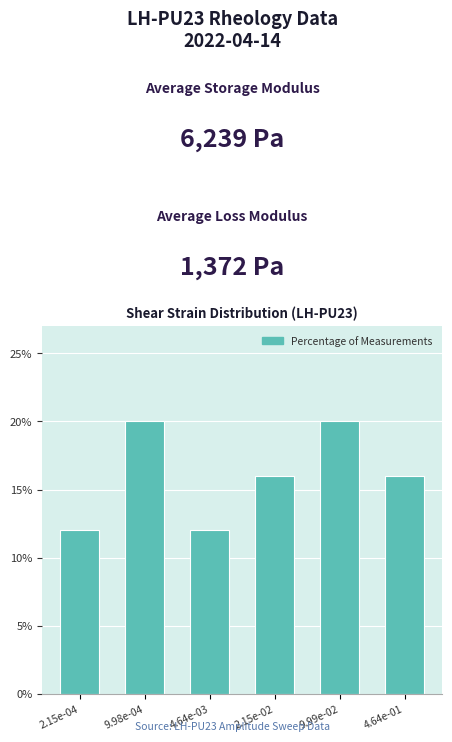

Reading left to right, transcribe all the data shown in this chart.

2.15e-04=12	9.98e-04=20	4.64e-03=12	2.15e-02=16	9.99e-02=20	4.64e-01=16